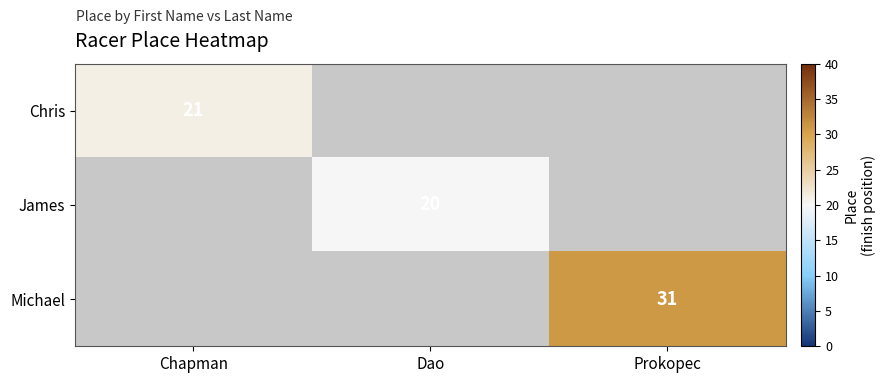

Is it true that Chris equals 12 at Chapman?

False